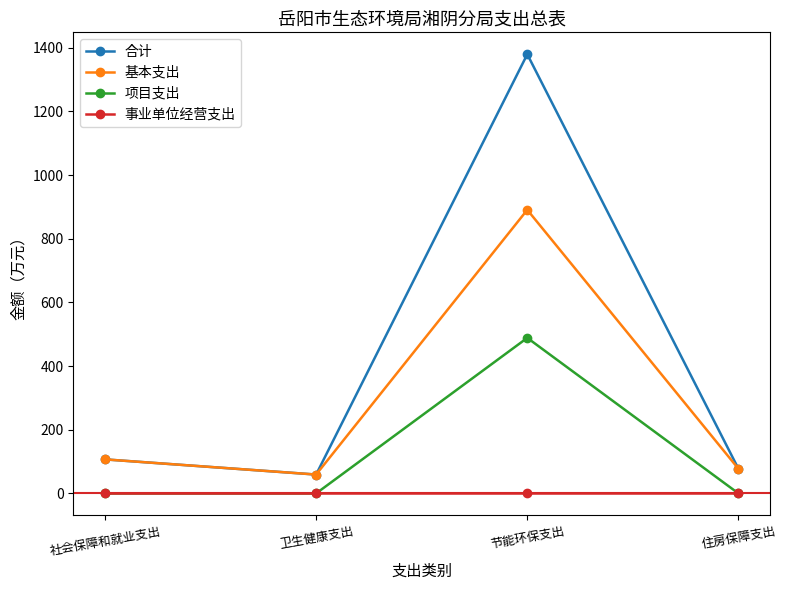

True or false: 项目支出 and 合计 cross at least once.

False